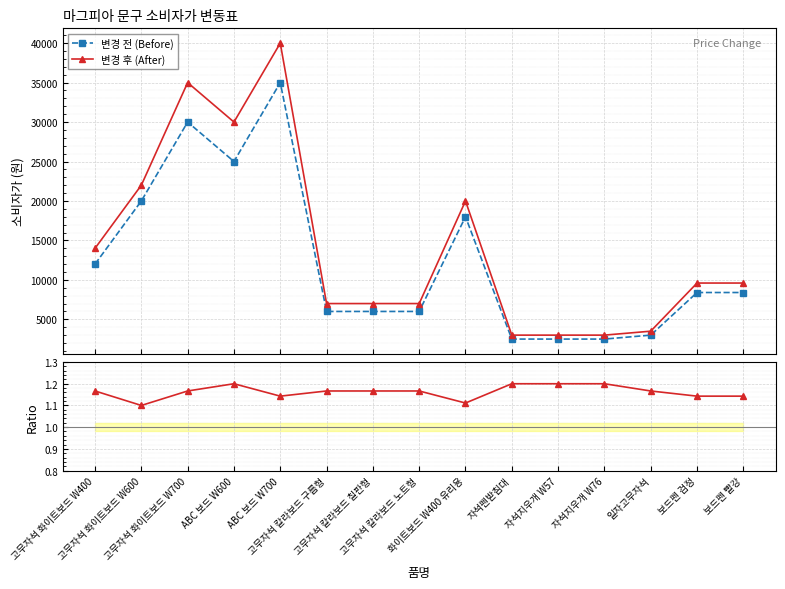

Reading right to left, list all the values displayed in this chart.

변경 전 (Before): 8400.0	8400.0	3000.0	2500.0	2500.0	2500.0	18000.0	6000.0	6000.0	6000.0	35000.0	25000.0	30000.0	20000.0	12000.0
변경 후 (After): 9600.0	9600.0	3500.0	3000.0	3000.0	3000.0	20000.0	7000.0	7000.0	7000.0	40000.0	30000.0	35000.0	22000.0	14000.0
변경 후 / 변경 전: 1.1	1.1	1.2	1.2	1.2	1.2	1.1	1.2	1.2	1.2	1.1	1.2	1.2	1.1	1.2